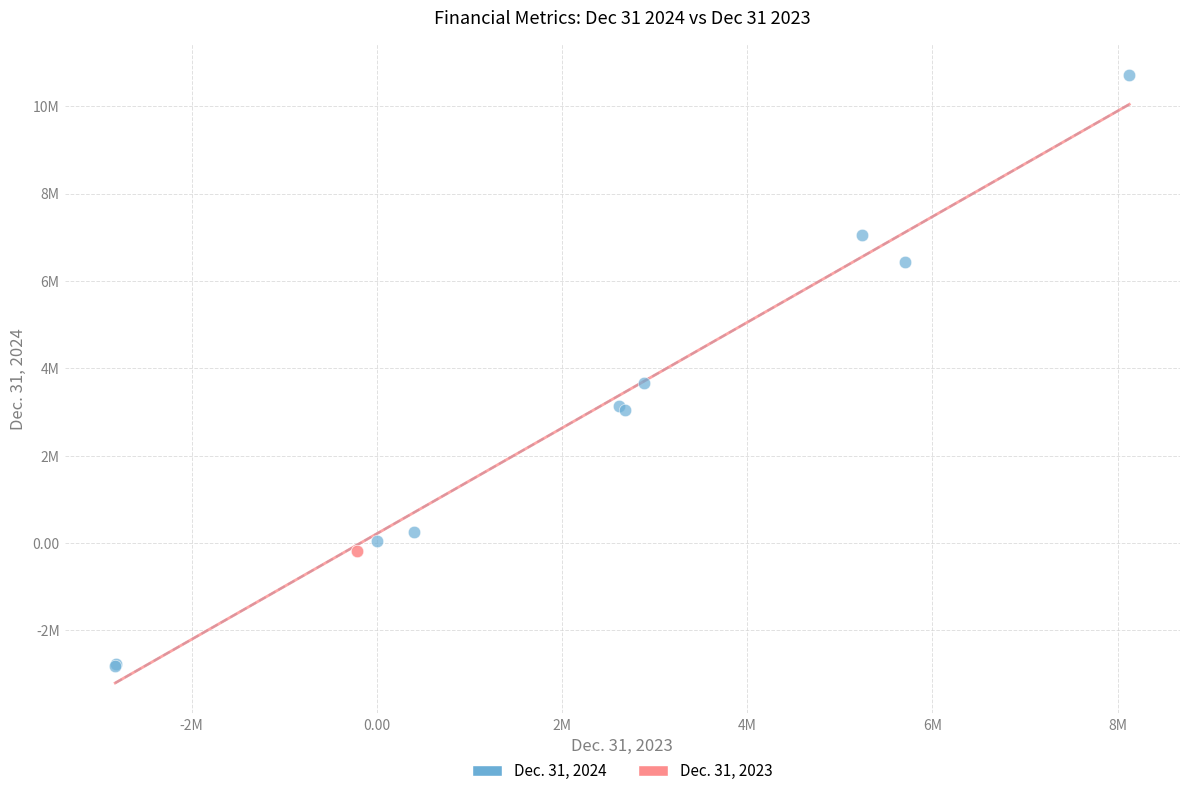

What are all the series names shown in the legend?

Dec. 31, 2024, Dec. 31, 2023